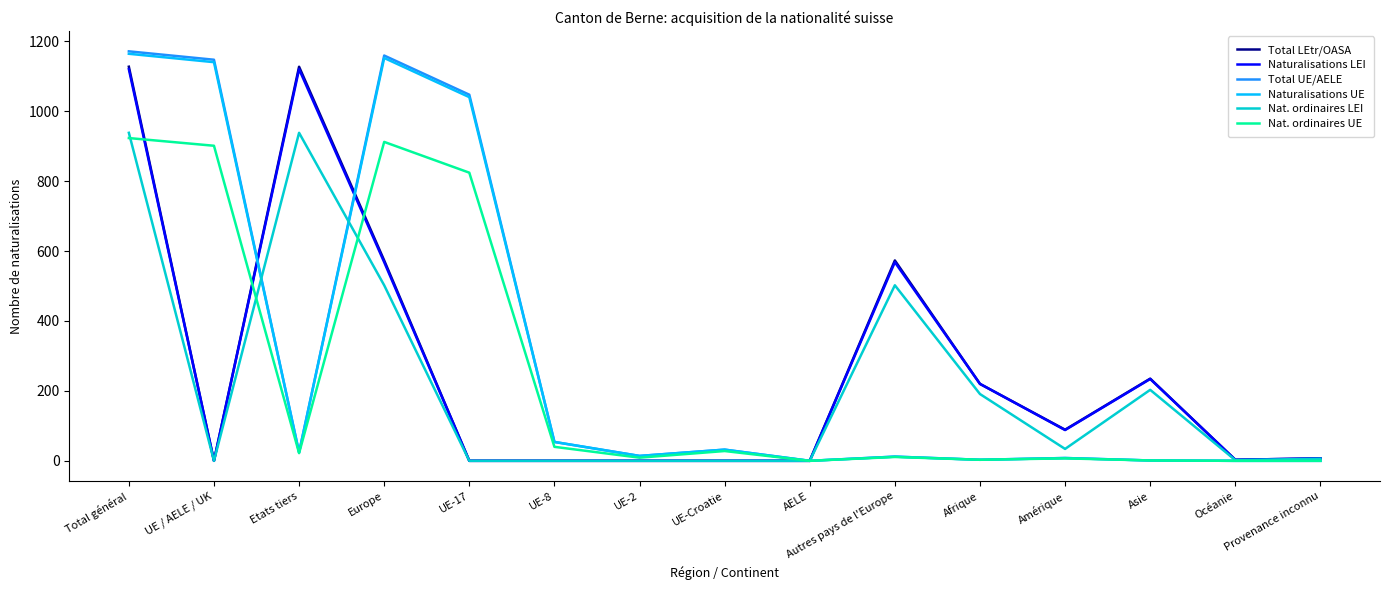

What is the difference between the Naturalisations LEI values at Asie and Océanie?

231